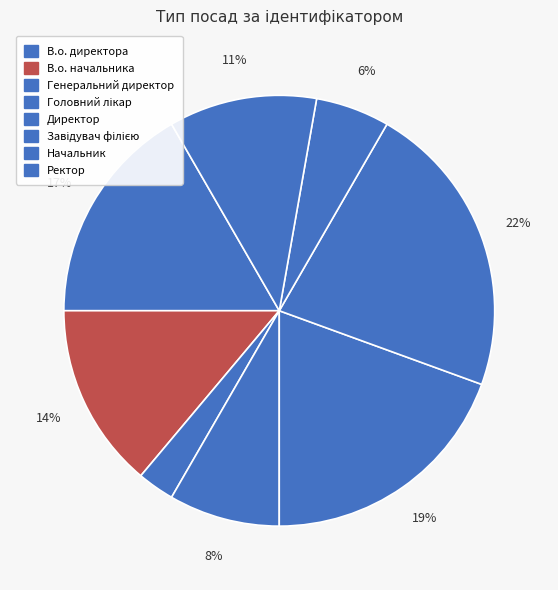

Rank the categories by value from lowest to highest.

Генеральний директор, Начальник, Головний лікар, Ректор, В.о. начальника, В.о. директора, Директор, Завідувач філією